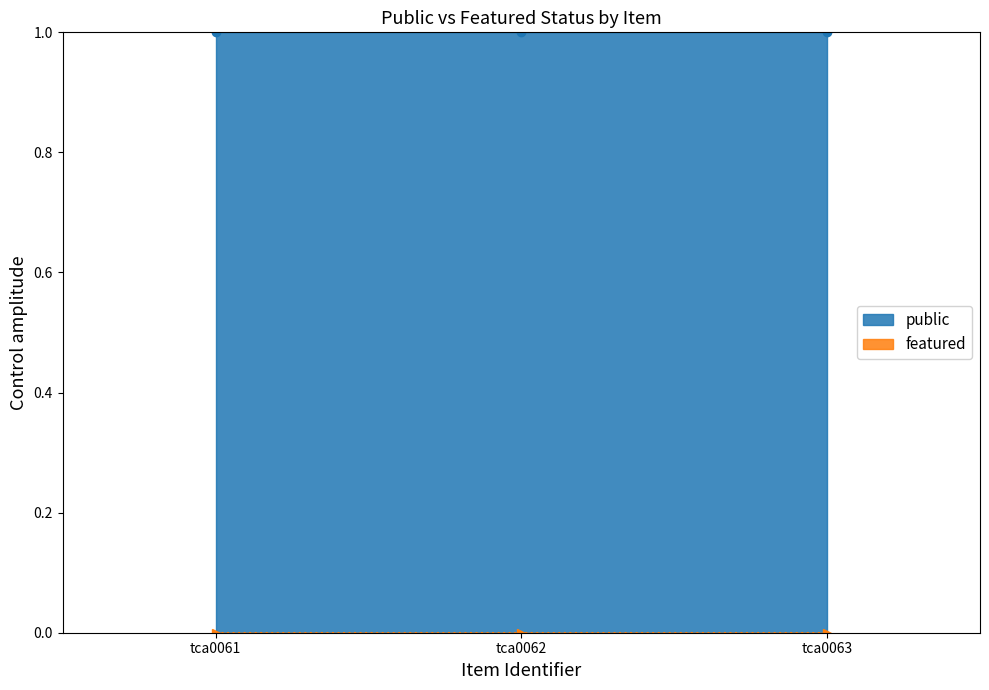

What is the minimum value for public?

1